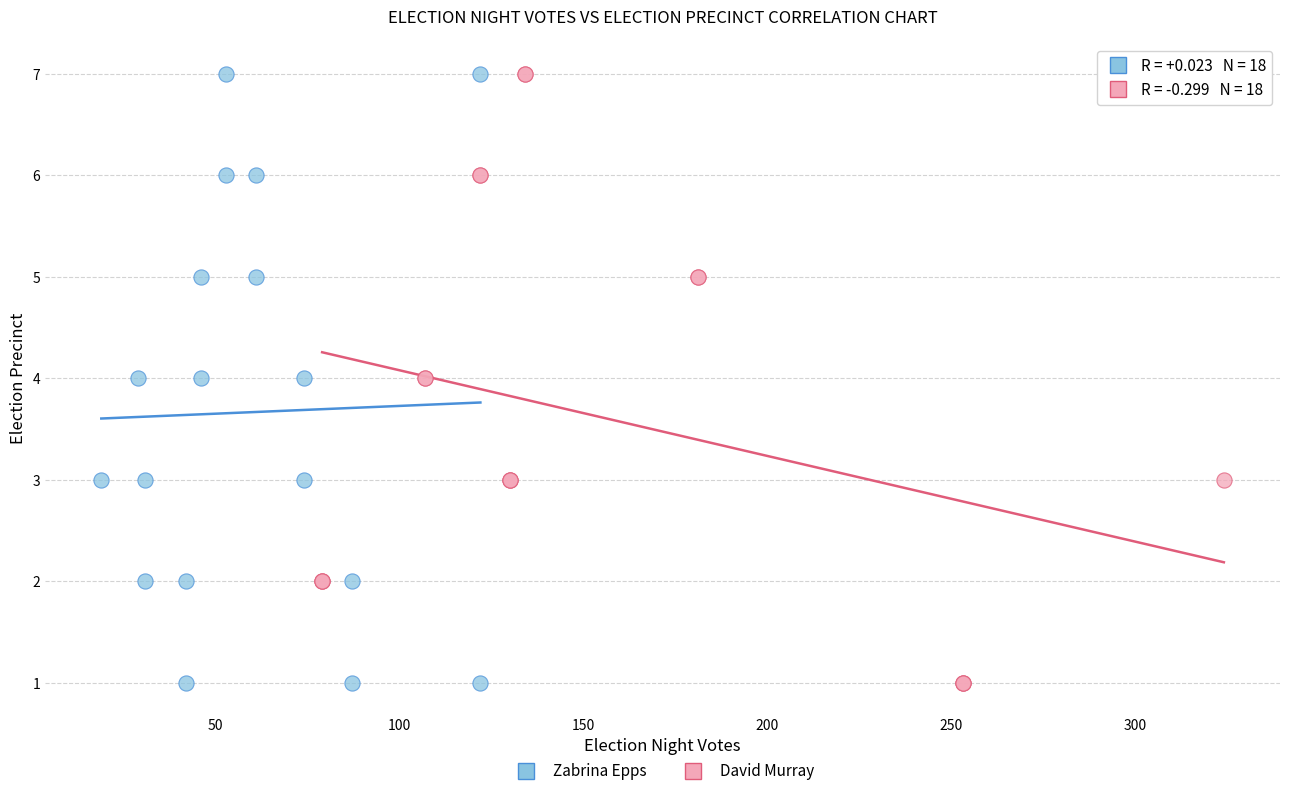

What are all the series names shown in the legend?

Zabrina Epps, David Murray